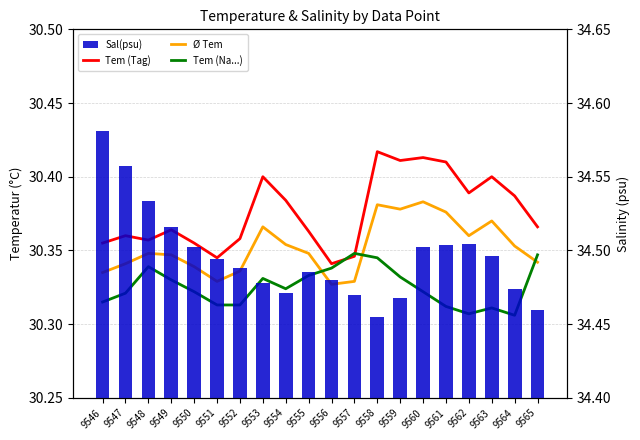

What is the minimum value shown in the chart?

30.3